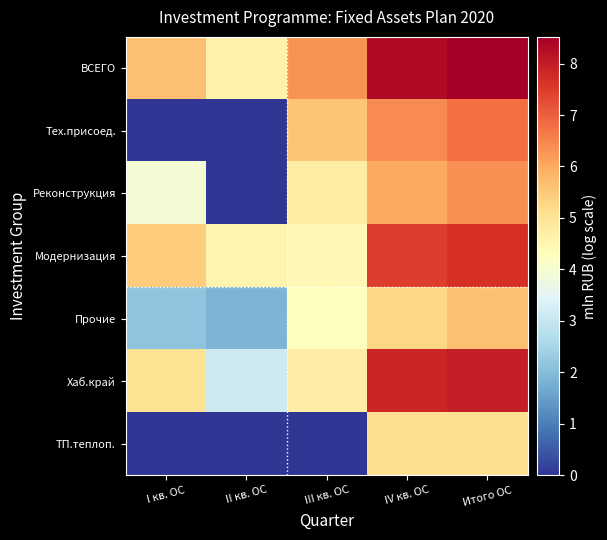

Count the number of categories in the chart.

5